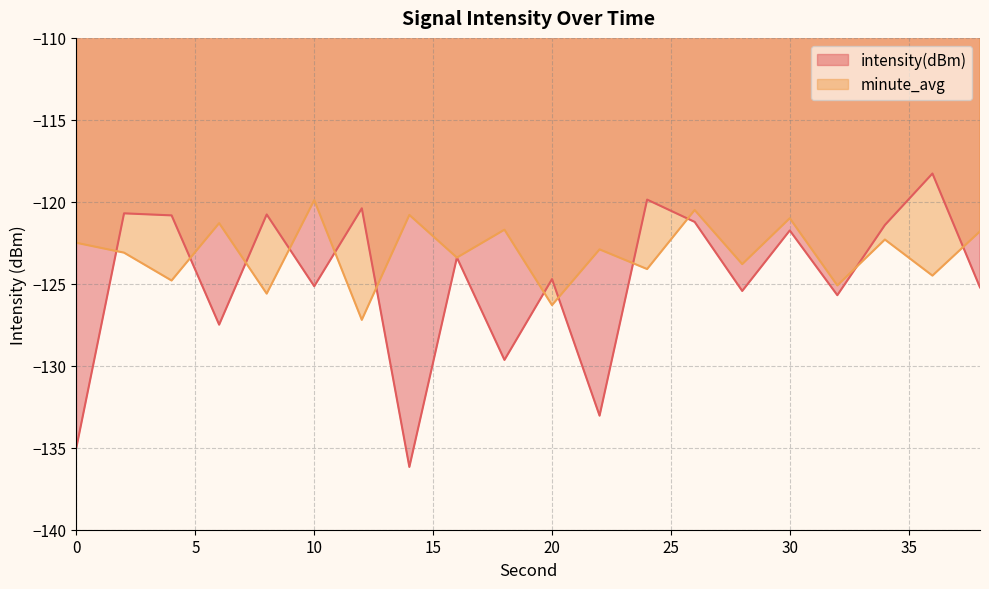

Between 8 and 2, which is larger?

2